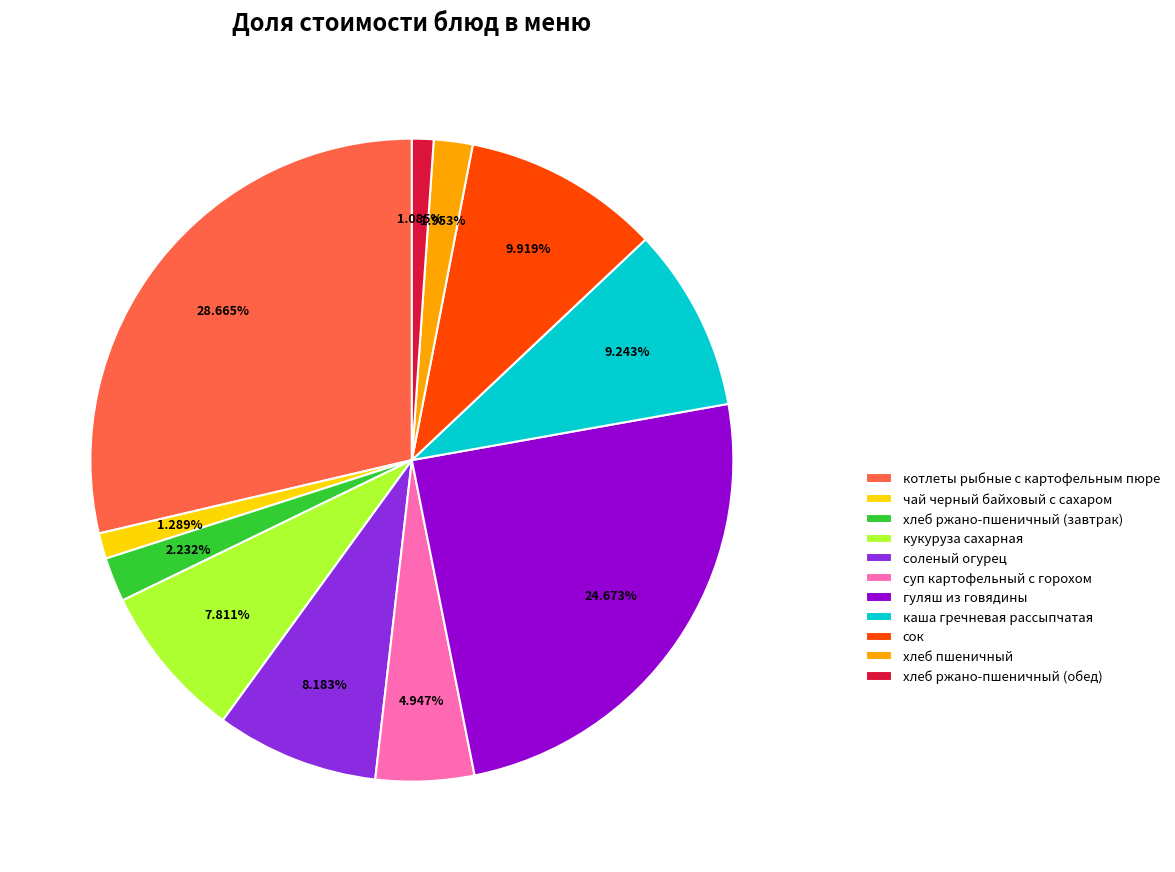

Approximately how many times larger is the value at хлеб ржано-пшеничный (обед) compared to хлеб пшеничный?

0.6